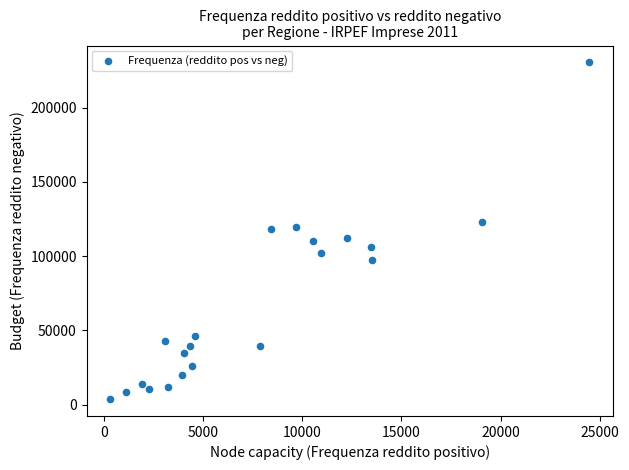

What is the range of Y values (max minus min)?

226777